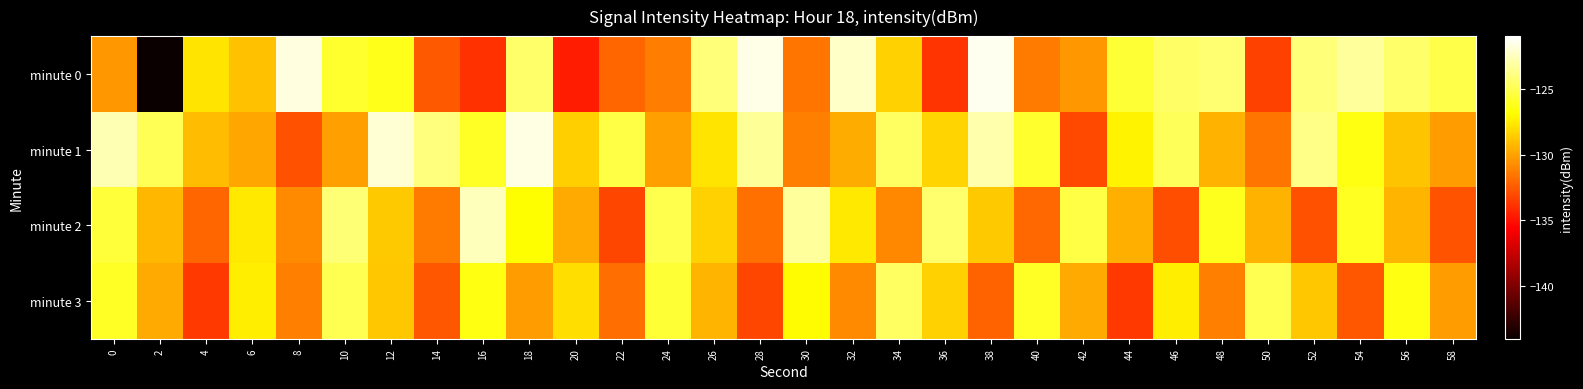

Which series has the largest range (max minus min)?

minute 0